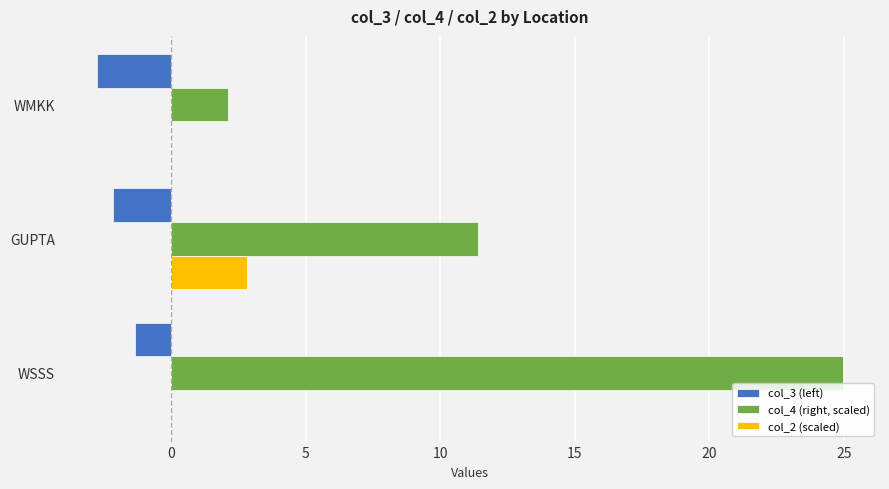

What are all the series names shown in the legend?

col_3 (left), col_4 (right, scaled), col_2 (scaled)